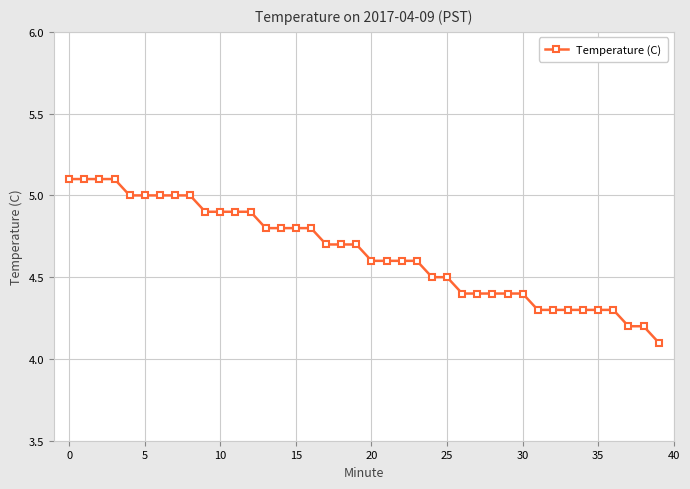

What is the value of the 24th point from the left?

4.6